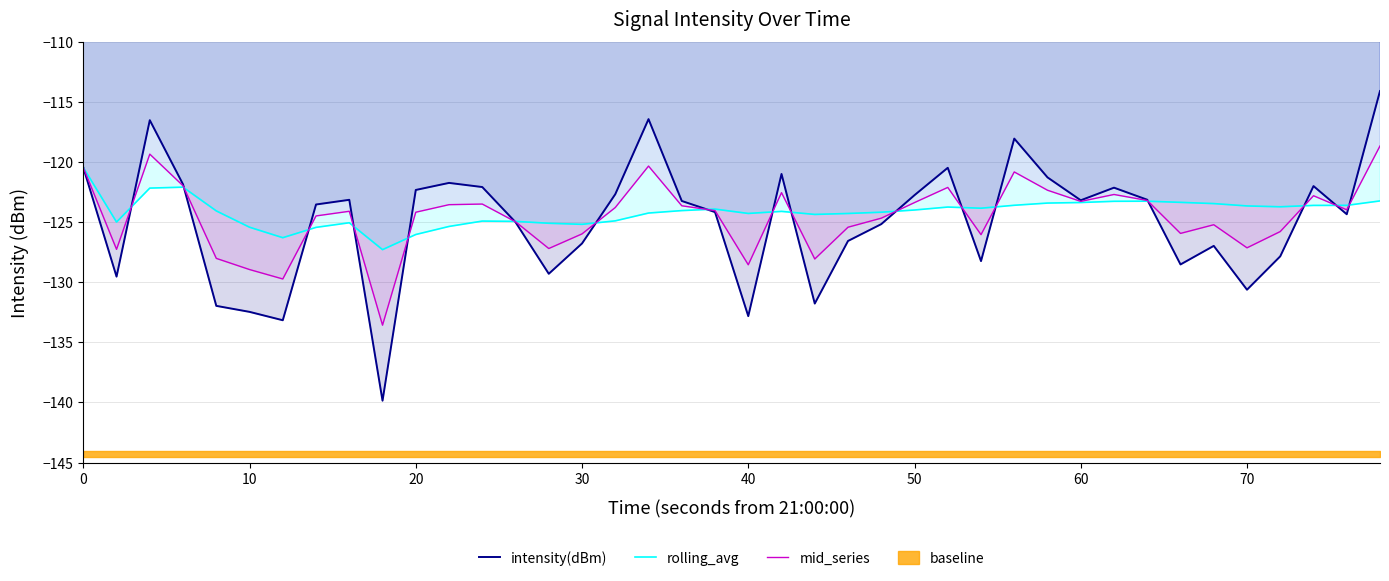

At how many categories does at least one series exceed -129?

40